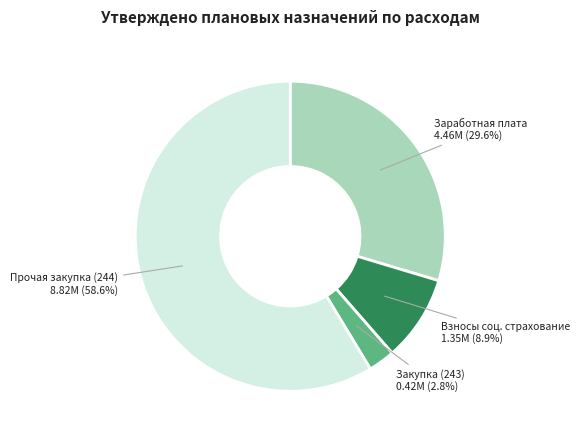

Which slice is the smallest?

Закупка (243)